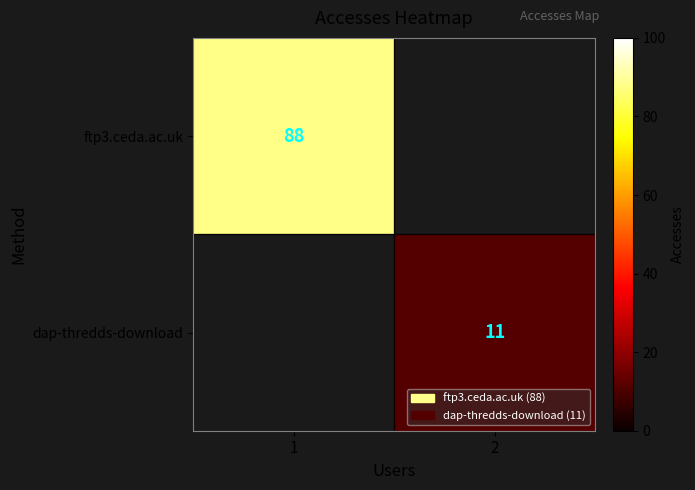

At how many categories does at least one series exceed 38?

1